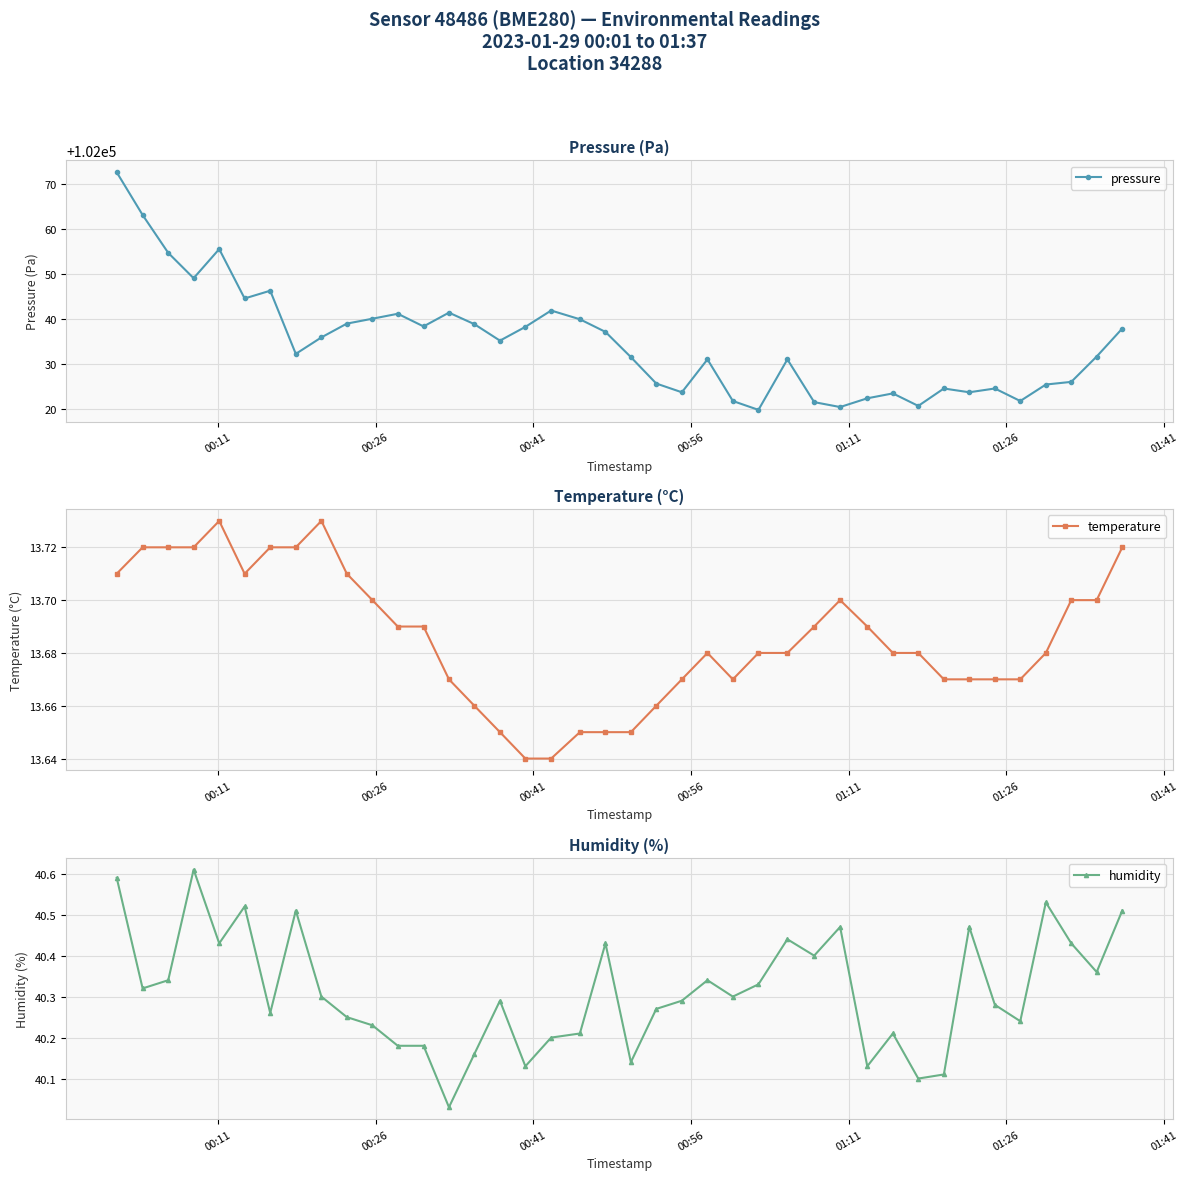

What is the sum of all pressure values?

4081395.1